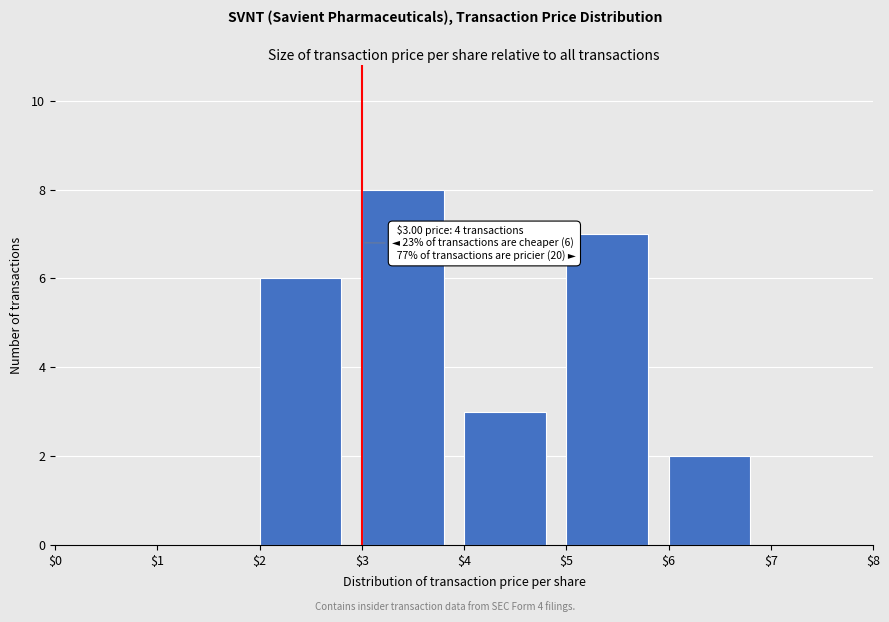

Over which range of the x-axis is the bar tallest?

$3 to $4